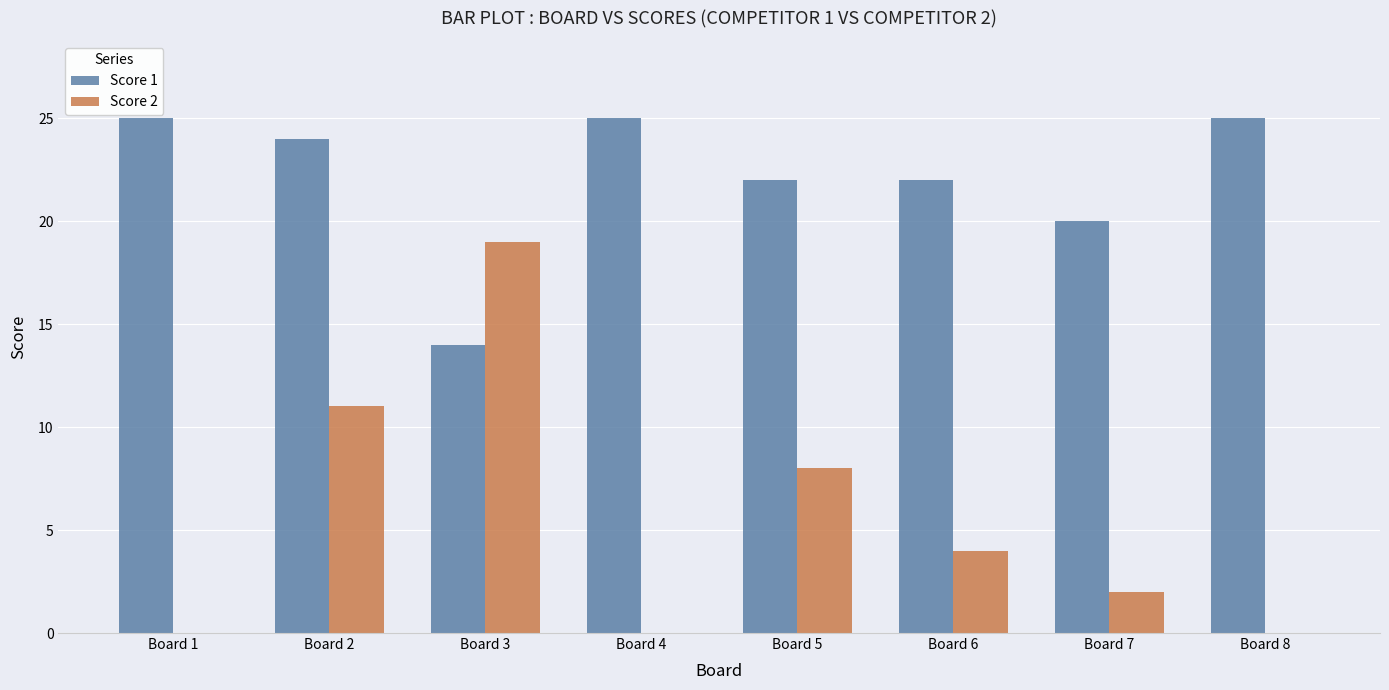

How many distinct data groups are displayed?

2